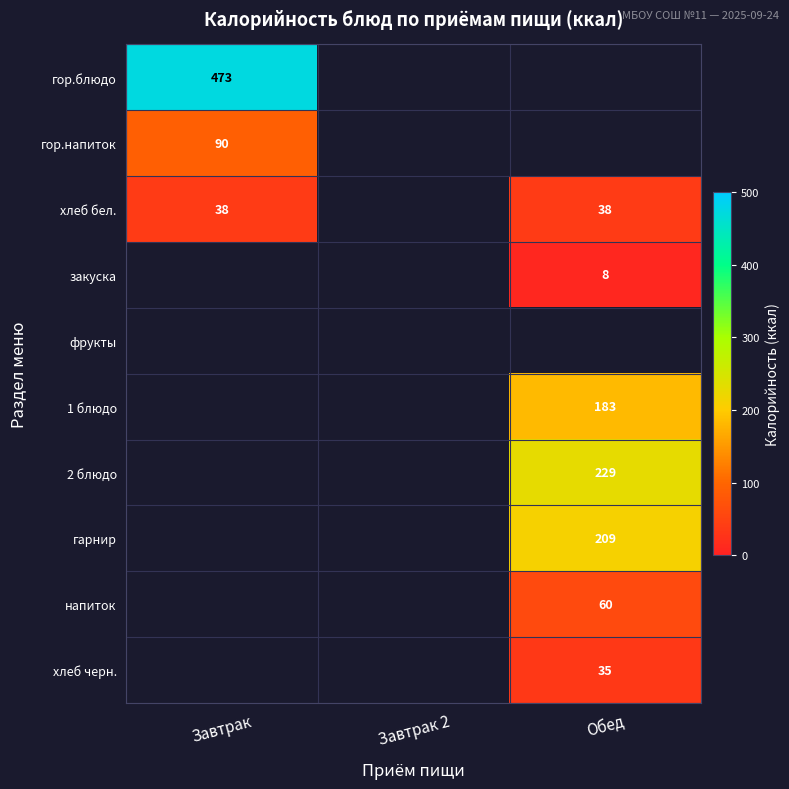

The value of закуска at Обед is 8. True or false?

True